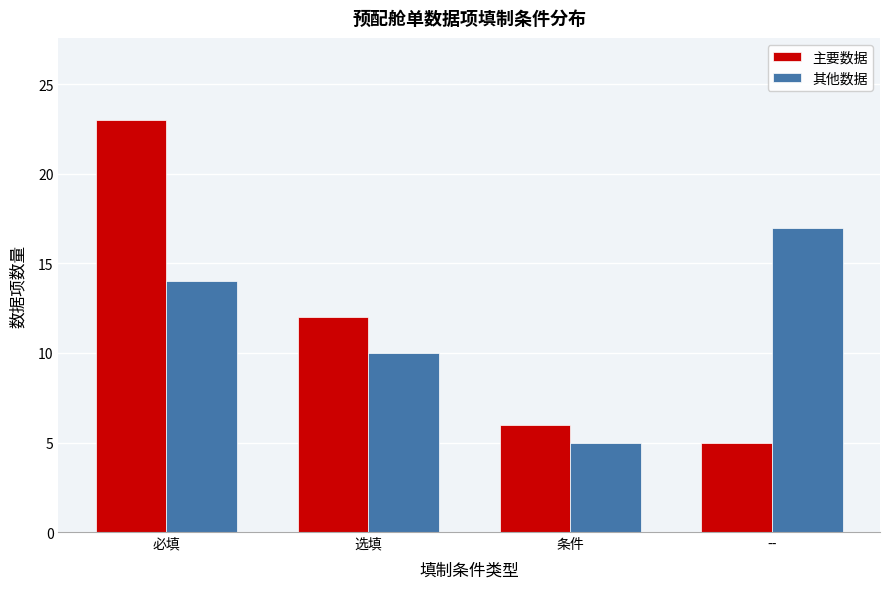

Reading left to right, what are all the values shown in this chart?

主要数据: 必填=23	选填=12	条件=6	--=5
其他数据: 必填=14	选填=10	条件=5	--=17